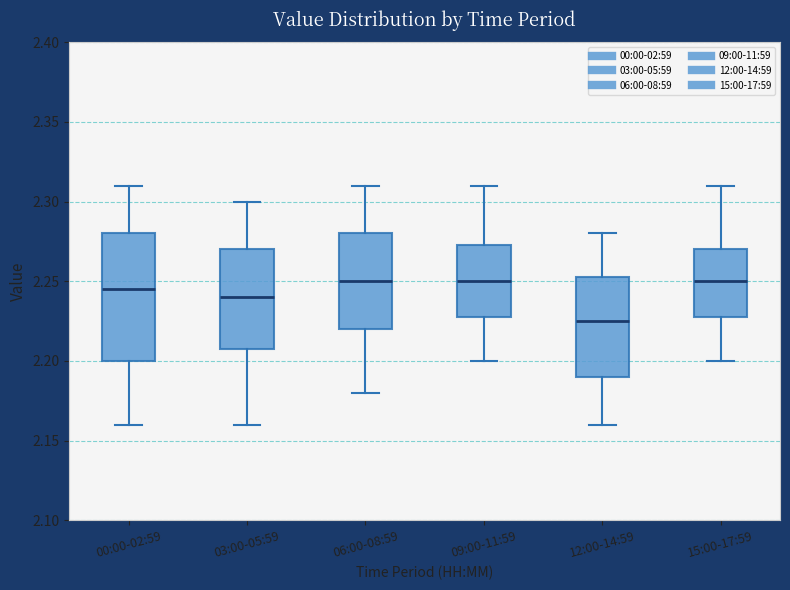

Reading left to right, transcribe this box plot: for each box, give where its median line is, the range the box spans, and where its two whiskers end, as read against the y-axis. The values are not printed on the chart, so give them approximately, as read against the axis.

00:00-02:59: median 2.245, box 2.200 to 2.280, whiskers 2.160 to 2.310
03:00-05:59: median 2.240, box 2.210 to 2.270, whiskers 2.160 to 2.300
06:00-08:59: median 2.250, box 2.220 to 2.280, whiskers 2.180 to 2.310
09:00-11:59: median 2.250, box 2.230 to 2.275, whiskers 2.200 to 2.310
12:00-14:59: median 2.225, box 2.190 to 2.255, whiskers 2.160 to 2.280
15:00-17:59: median 2.250, box 2.230 to 2.270, whiskers 2.200 to 2.310